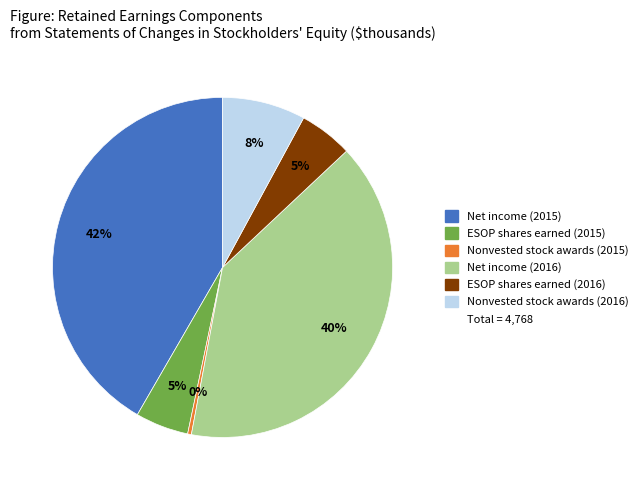

Does any single category account for the majority?

No